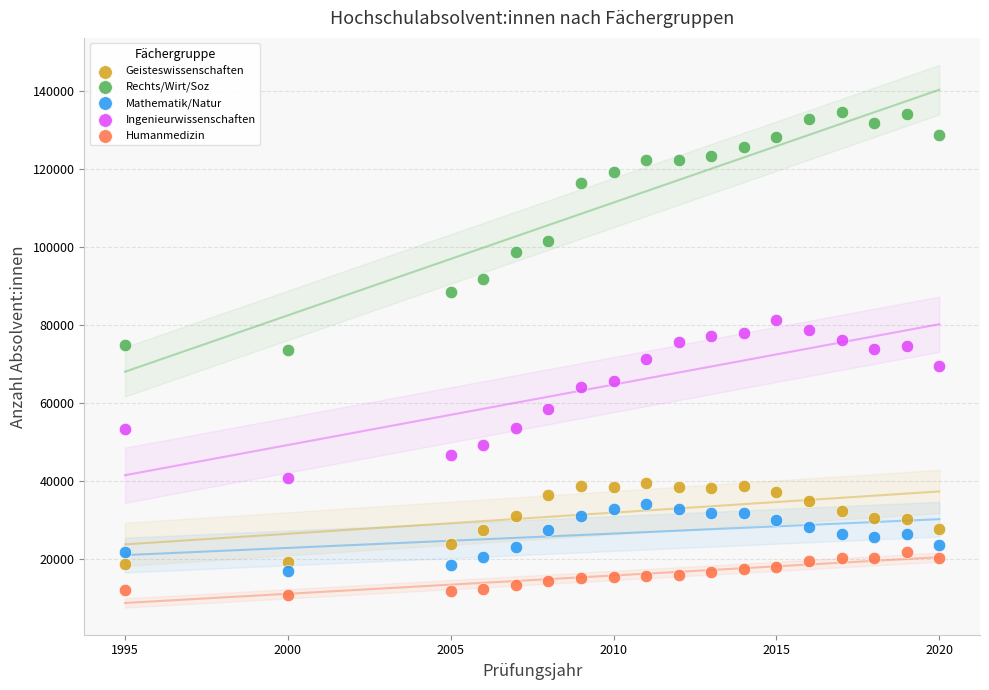

Which series contains the highest Y value?

Rechts/Wirt/Soz